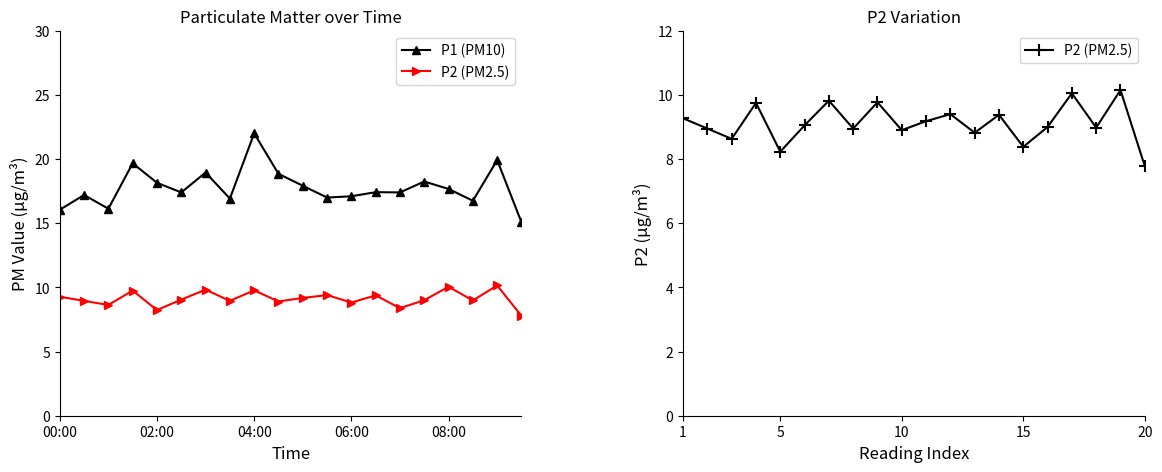

How many data points in P2 (PM2.5) are above 9?

10